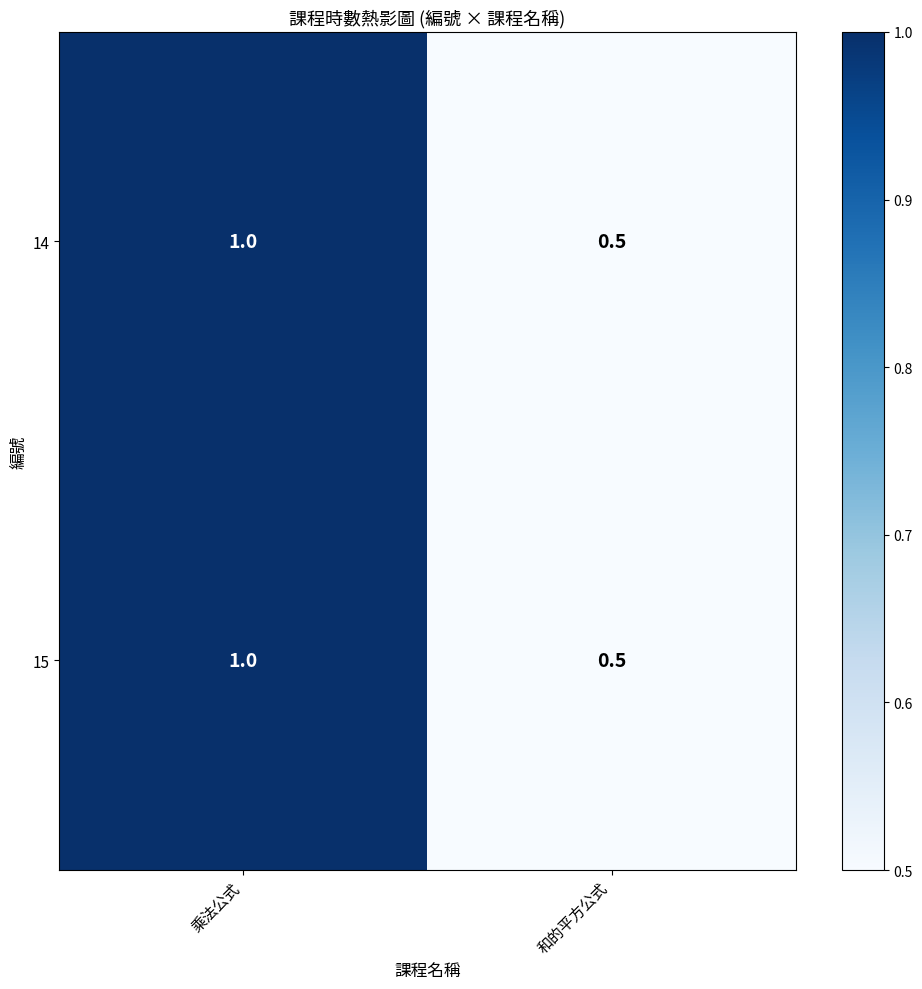

What is the total value across all series at 乘法公式?

2.0